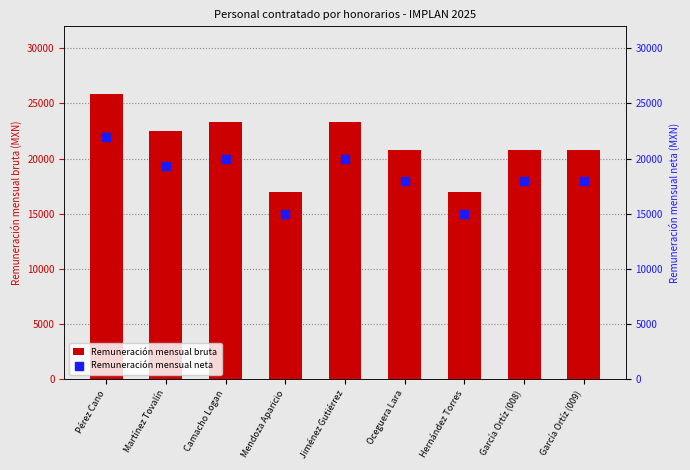

At which category is the sum across all series the highest?

Pérez Cano